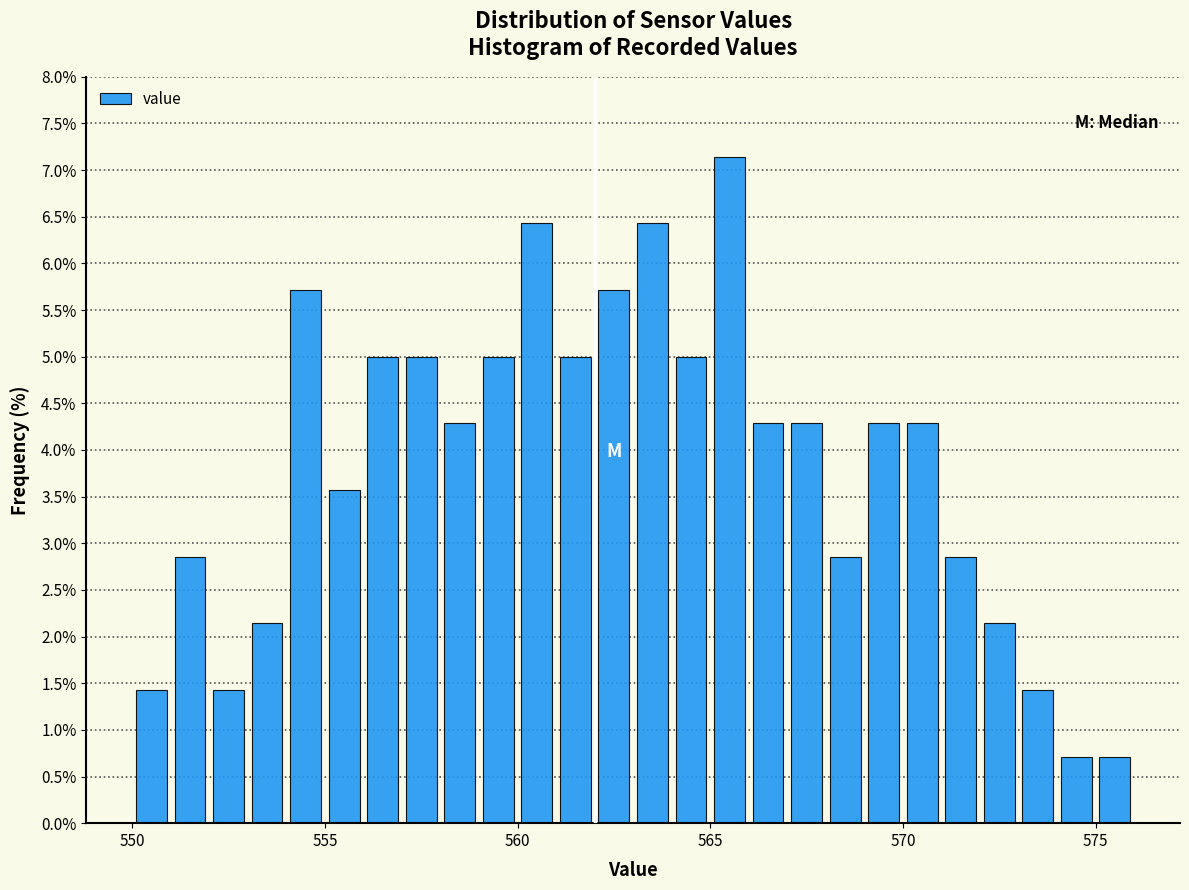

Read against the x-axis, roughly where is the centre of the tallest bar?

565.5